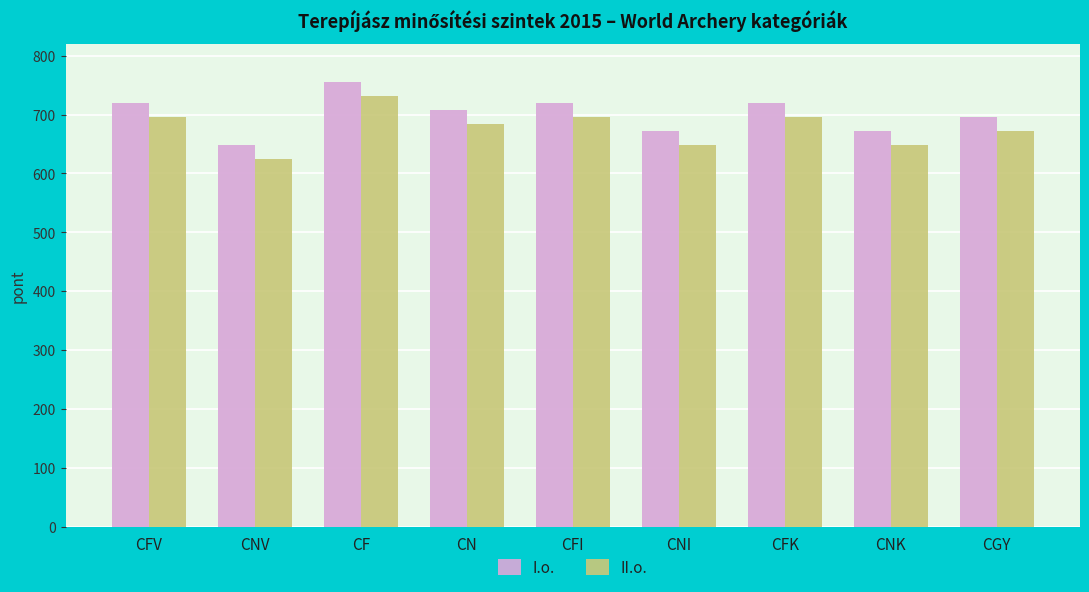

What is the difference between the highest and lowest values at CNK?

24